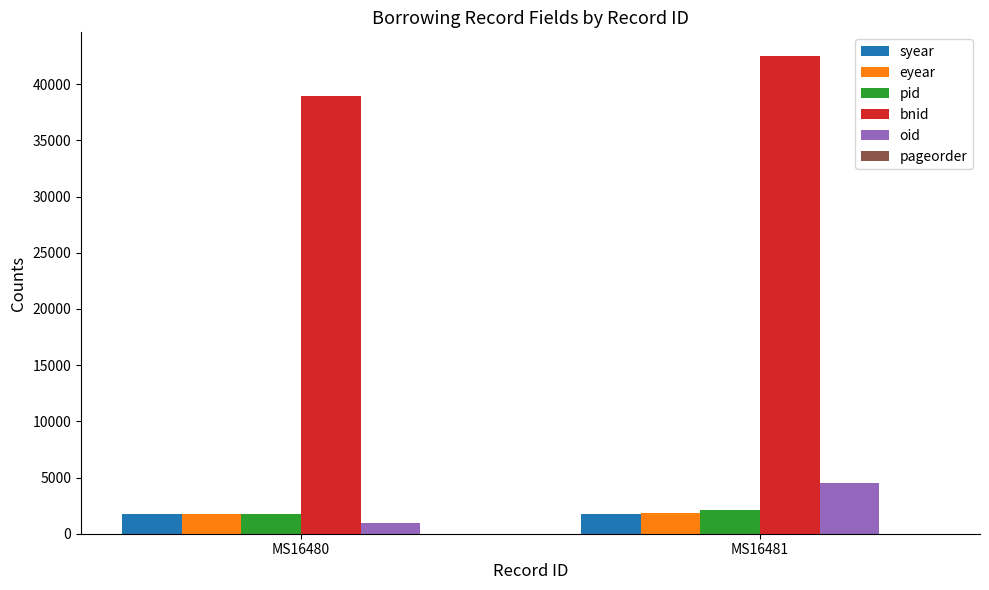

The pid series shows 1769 at MS16480. True or false?

True